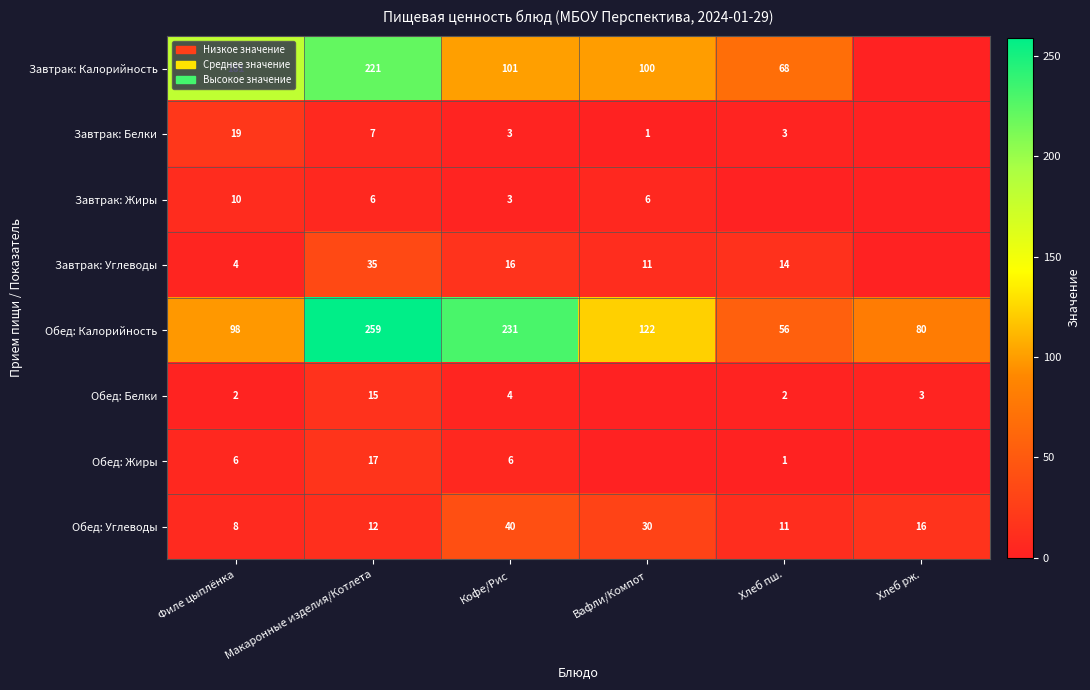

Between Вафли/Компот and Макаронные изделия/Котлета, which is larger?

Макаронные изделия/Котлета